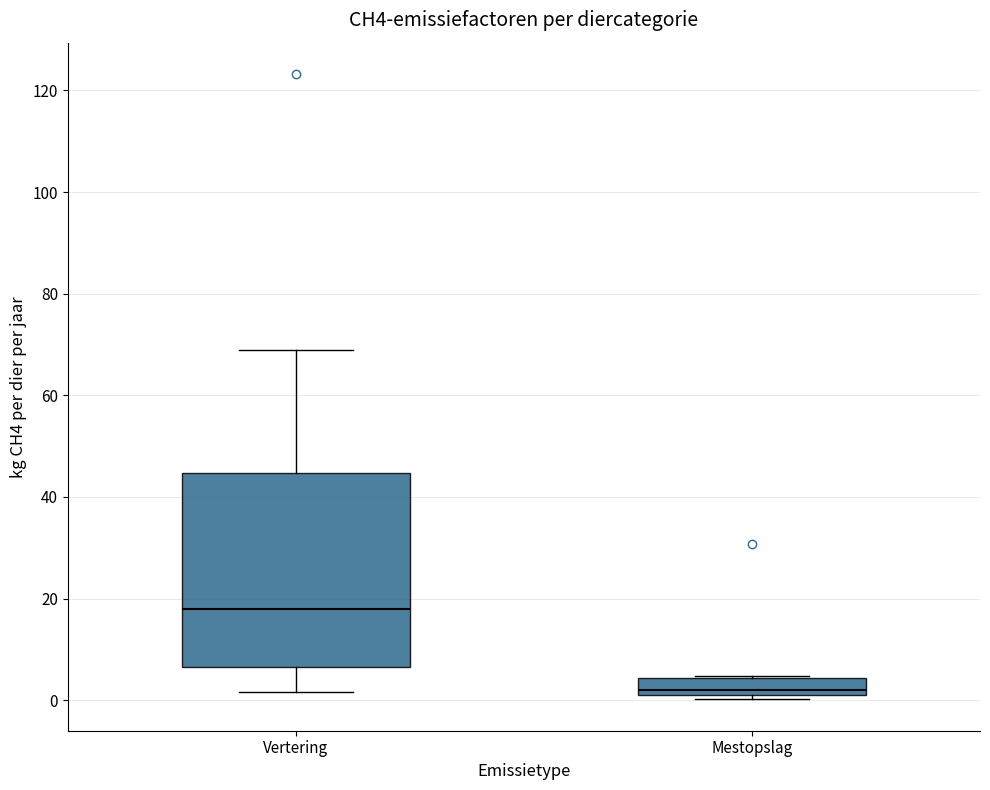

Reading left to right, read every box against the y-axis: the position of its median line, the range the box covers, and the ends of its whiskers. The values are not printed on the chart, so give them approximately, as read against the axis.

Vertering: median 18, box 6 to 44, whiskers 2 to 68
Mestopslag: median 2, box 0 to 4, whiskers 0 (just below the box's lower edge) to 4